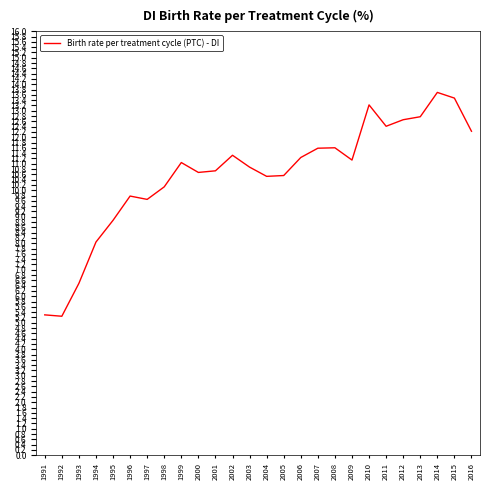

Which label corresponds to the largest value in the chart?

2014